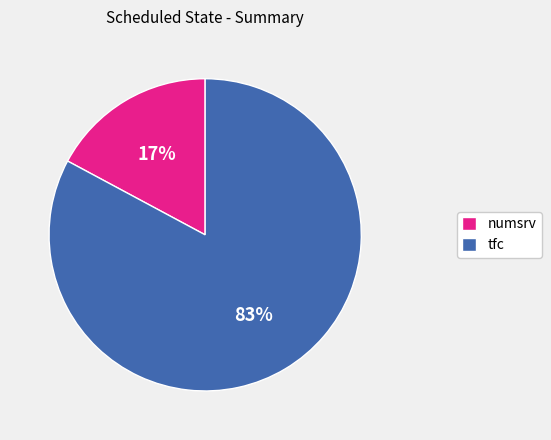

What percentage is the numsrv slice, to the nearest percent?

17%